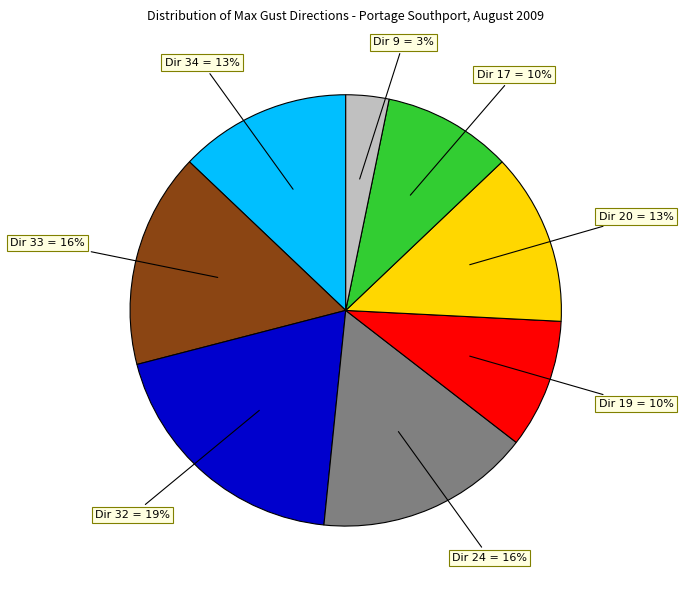

Does any single category account for the majority?

No